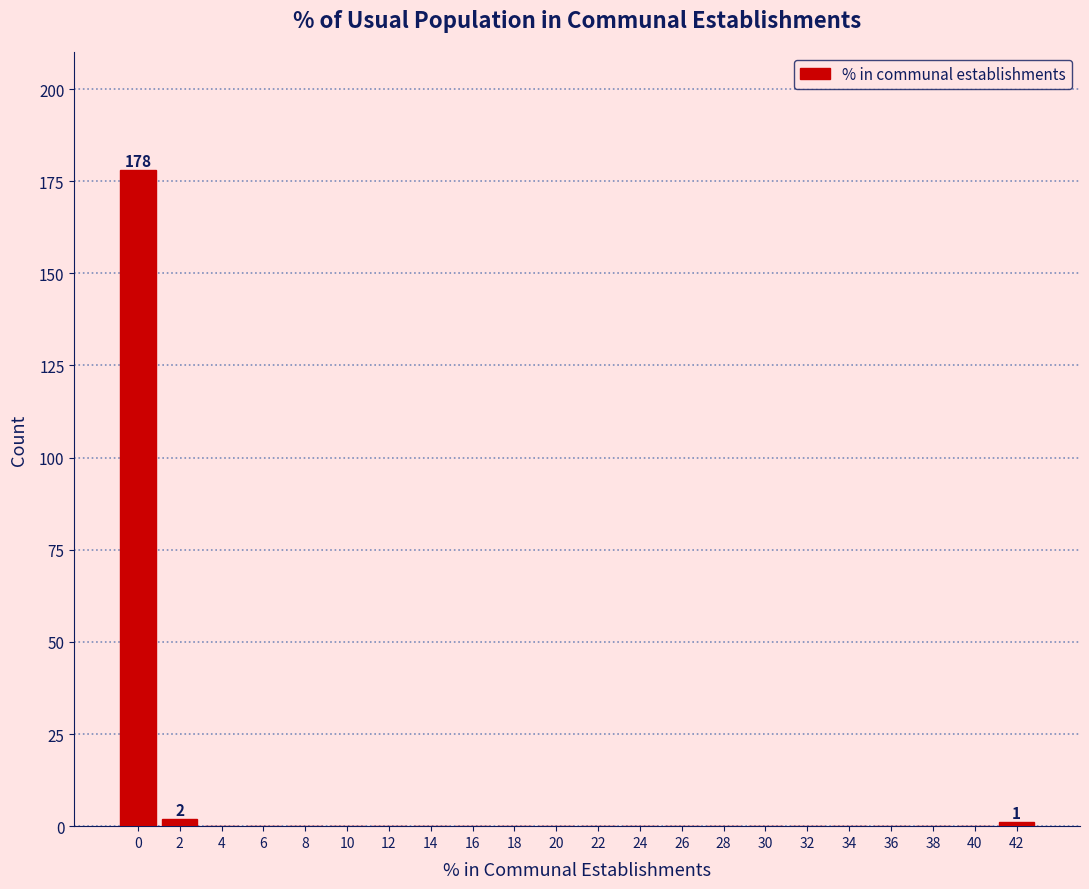

Reading left to right, list all the values displayed in this chart.

0=178	2=2	4=0	6=0	8=0	10=0	12=0	14=0	16=0	18=0	20=0	22=0	24=0	26=0	28=0	30=0	32=0	34=0	36=0	38=0	40=0	42=1